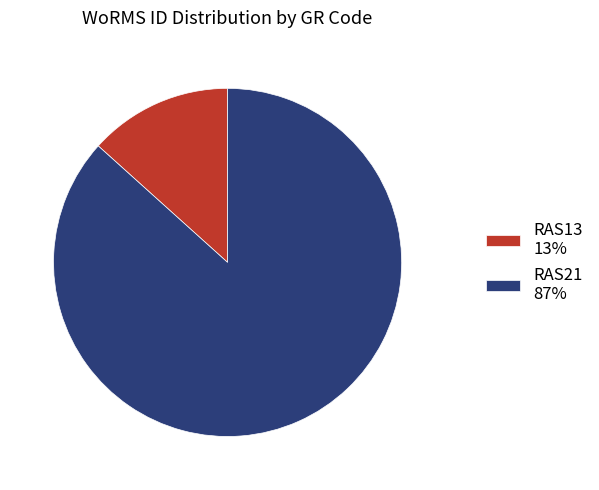

Count the number of slices in the pie.

2